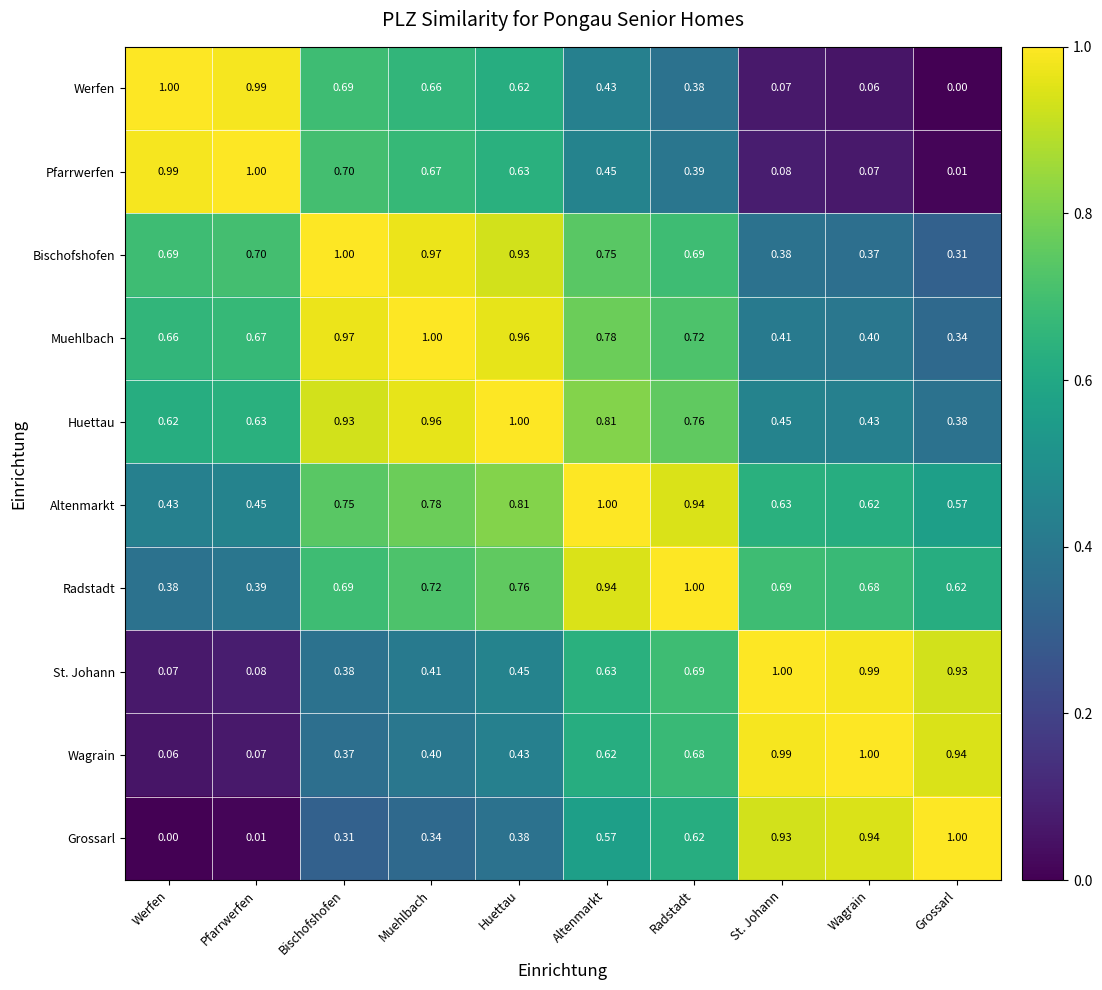

At which label is Grossarl closest to 0?

Werfen